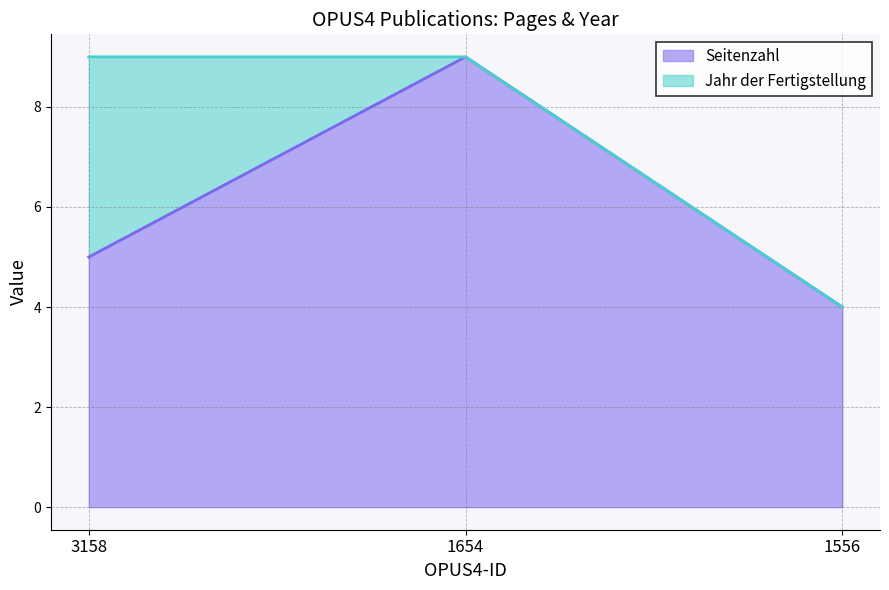

What is the difference between the second highest and minimum values?

1